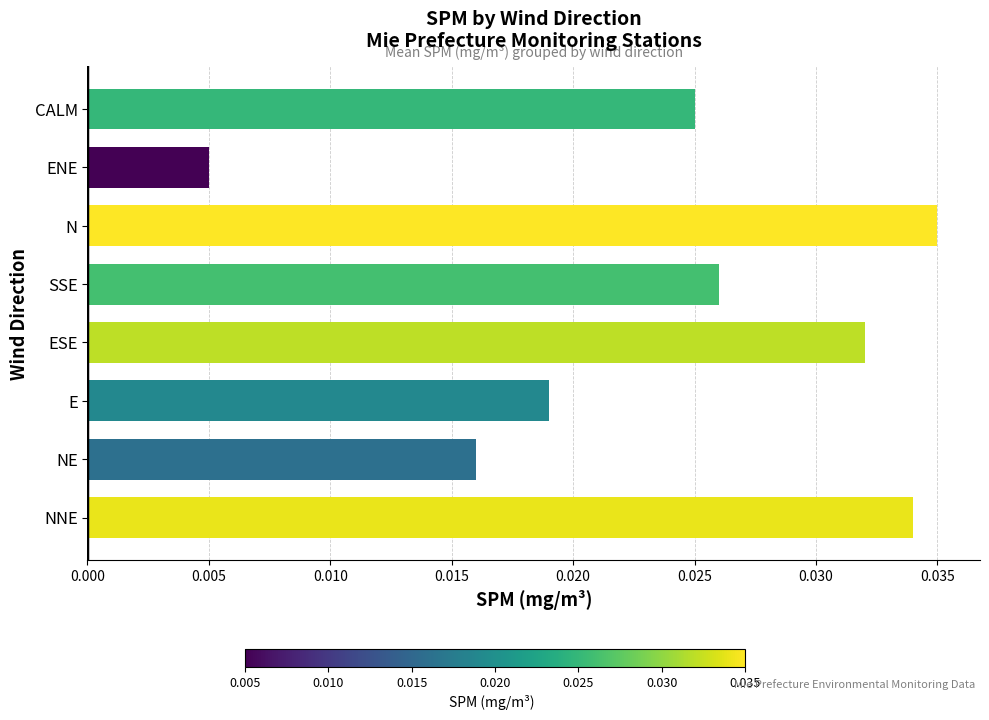

How many data points does each series have?

8